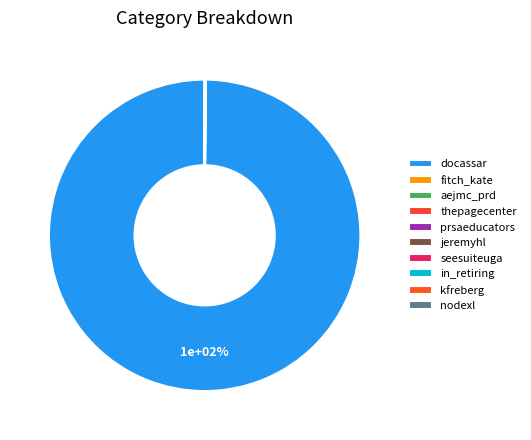

How many segments does this pie chart have?

10